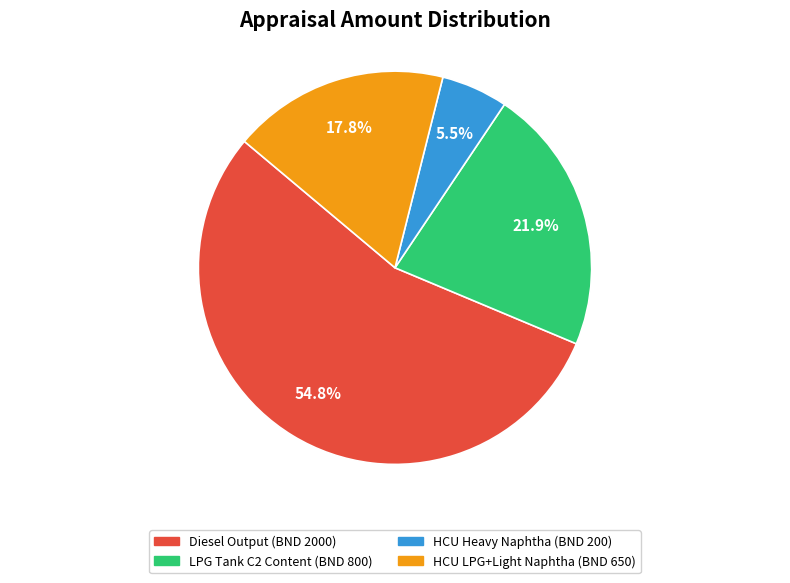

Is there a majority slice in this chart?

Yes